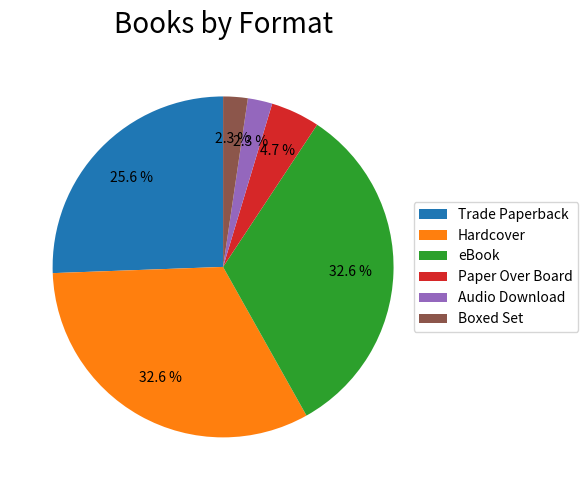

Is there any slice that represents more than half of the pie?

No